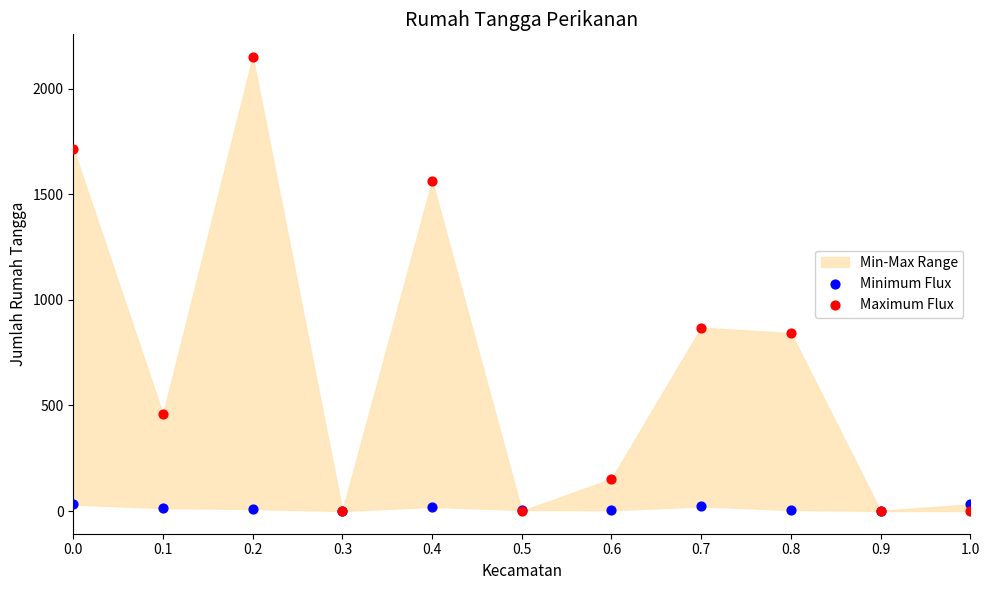

Which series has the largest Y range (max minus min)?

Maximum Flux